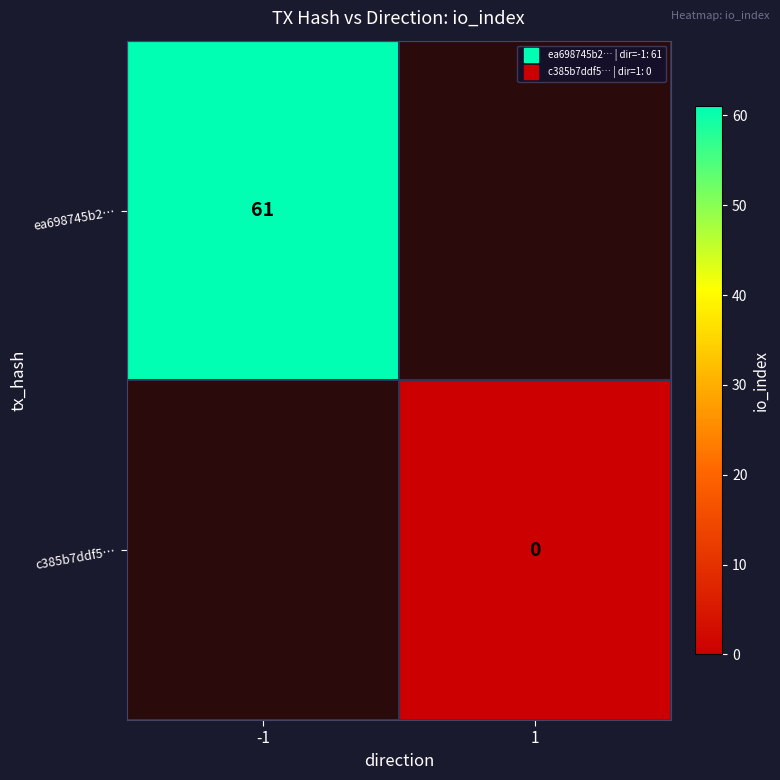

Is it true that ea698745b2… equals 13.4 at -1?

False